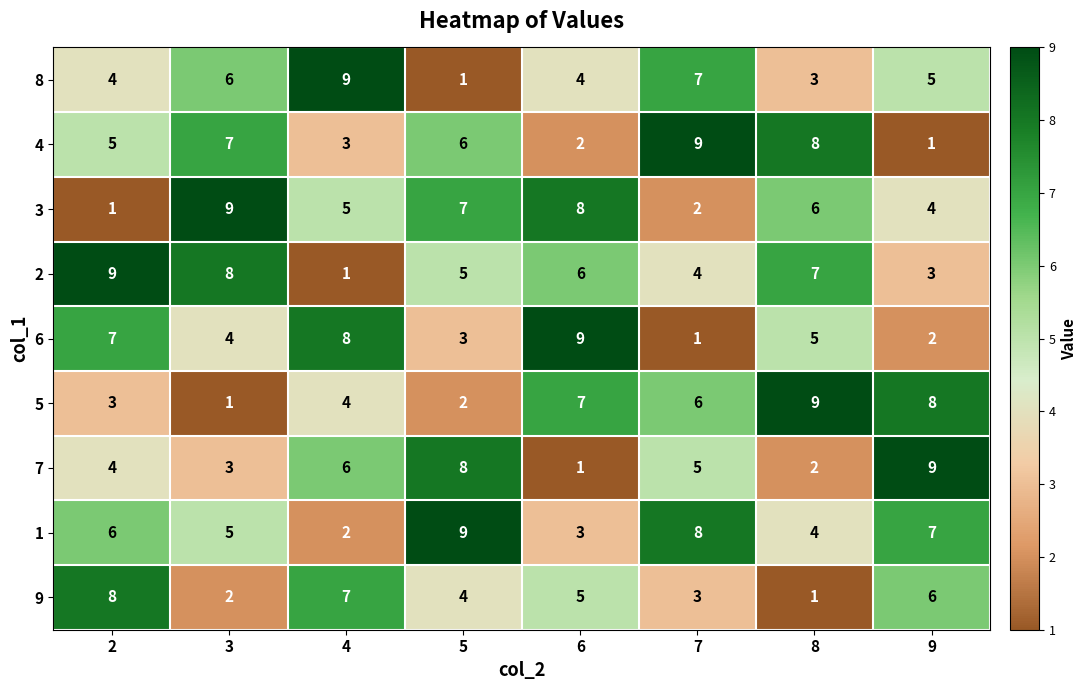

What is the sum of all 4 values?

41